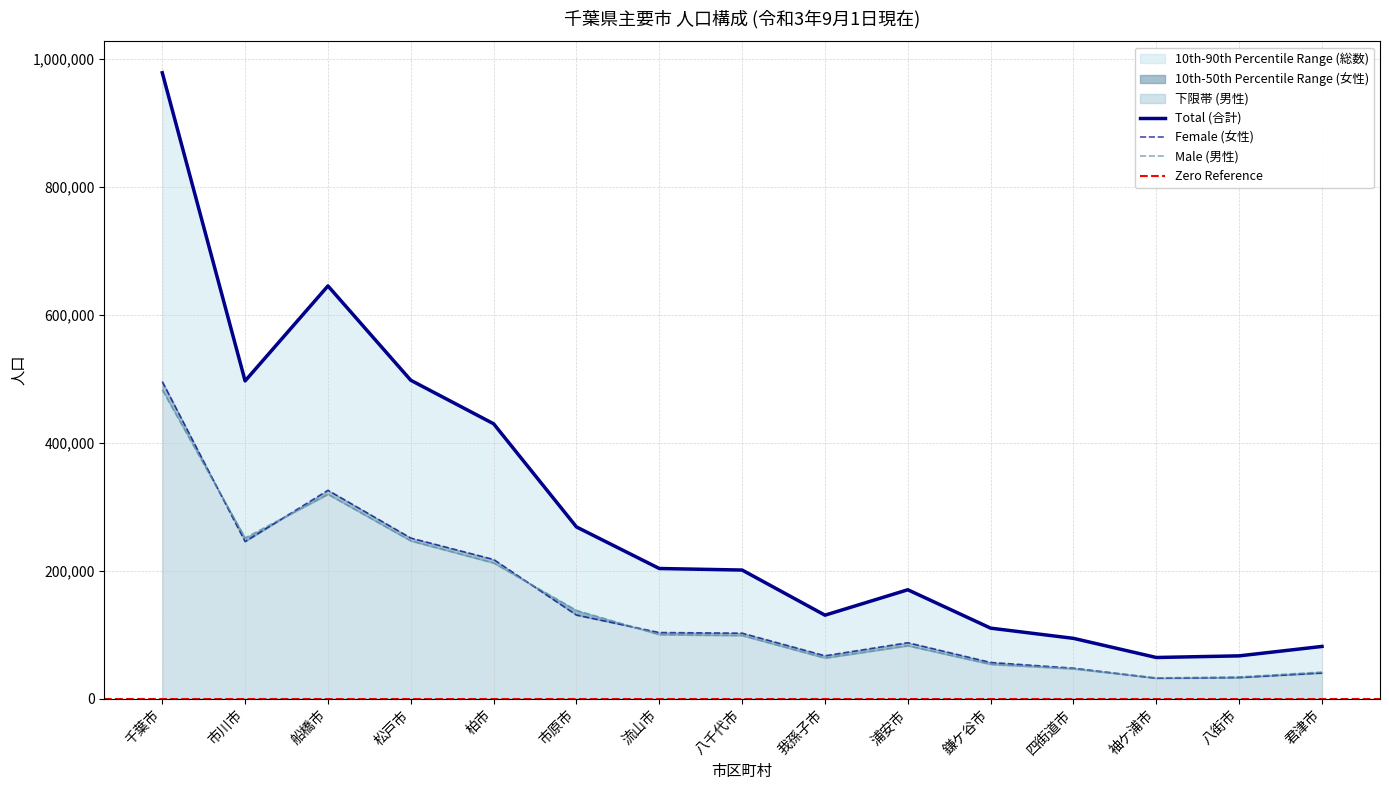

True or false: male and total cross at least once.

False